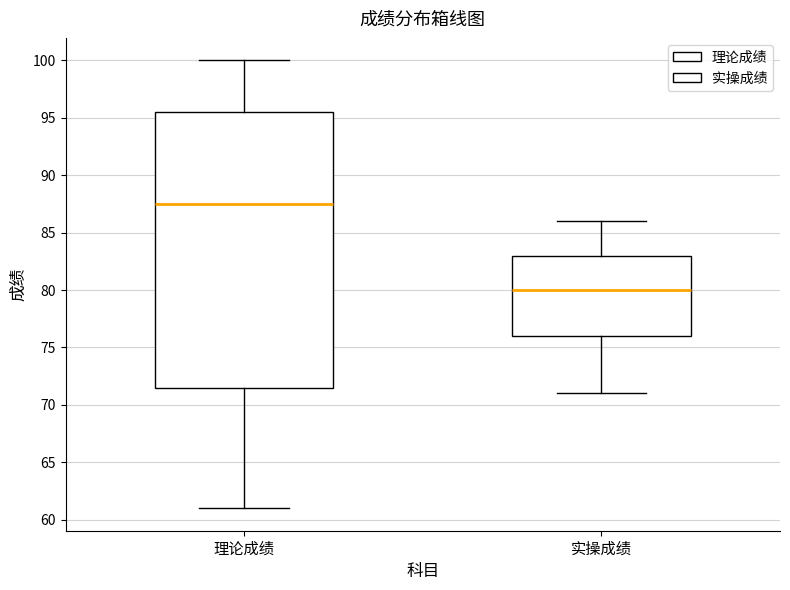

Reading left to right, read every box against the y-axis: the position of its median line, the range the box covers, and the ends of its whiskers. The values are not printed on the chart, so give them approximately, as read against the axis.

理论成绩: median 87.5, box 71.5 to 95.5, whiskers 61.0 to 100.0
实操成绩: median 80.0, box 76.0 to 83.0, whiskers 71.0 to 86.0